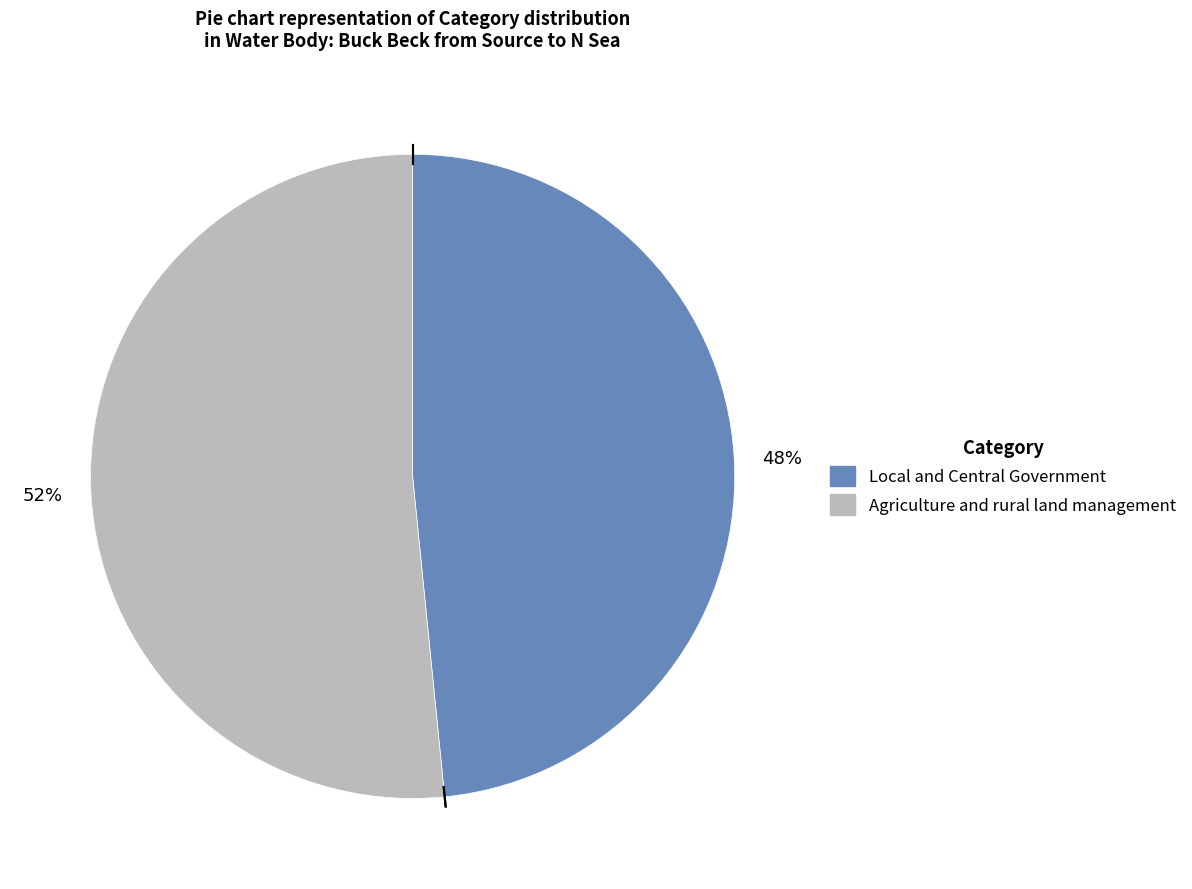

To the nearest percent, what is the combined percentage of Local and Central Government and Agriculture and rural land management?

100%